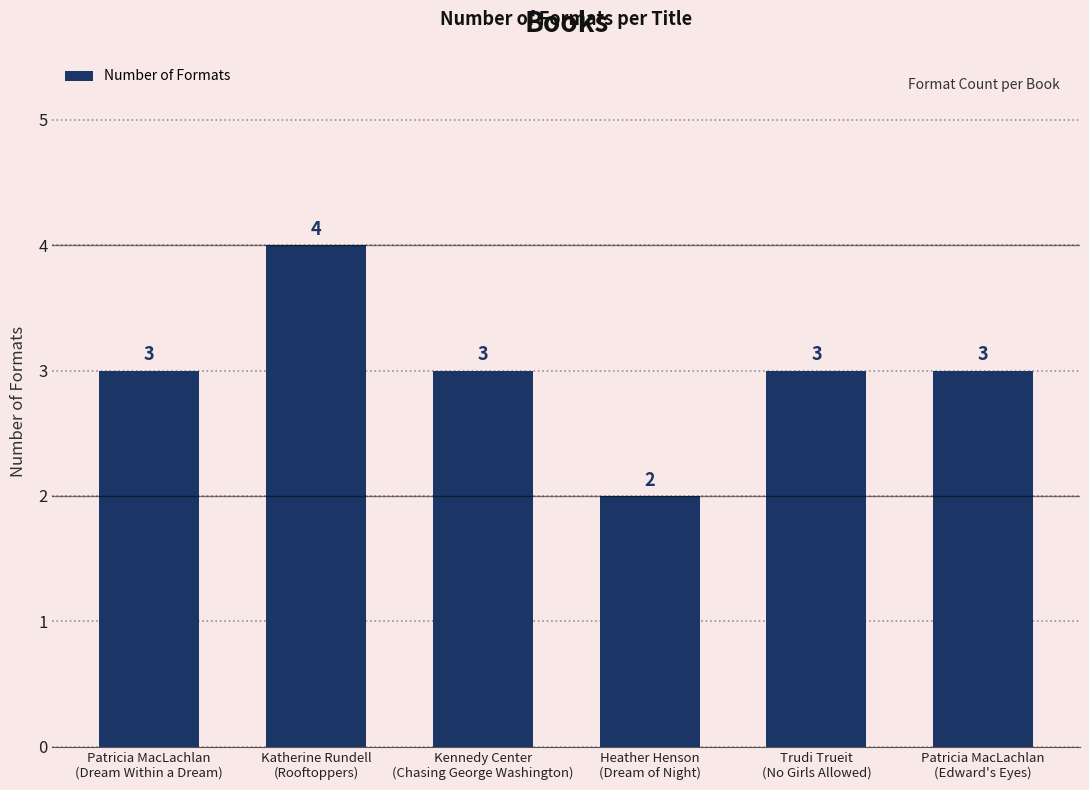

What is the sum of all values?

18